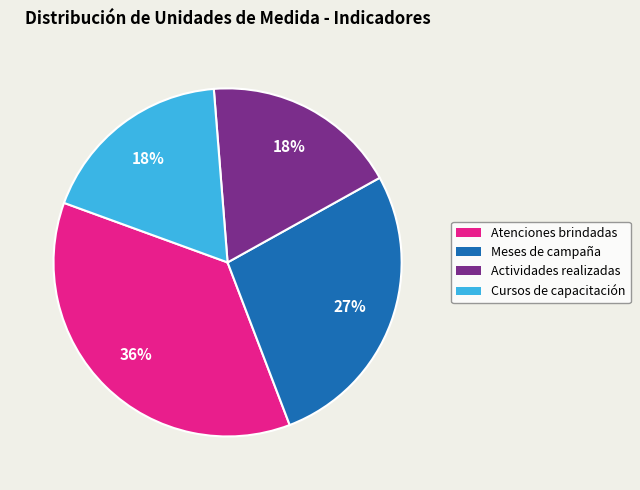

Combined, do Actividades realizadas and Meses de campaña account for over 50%?

No